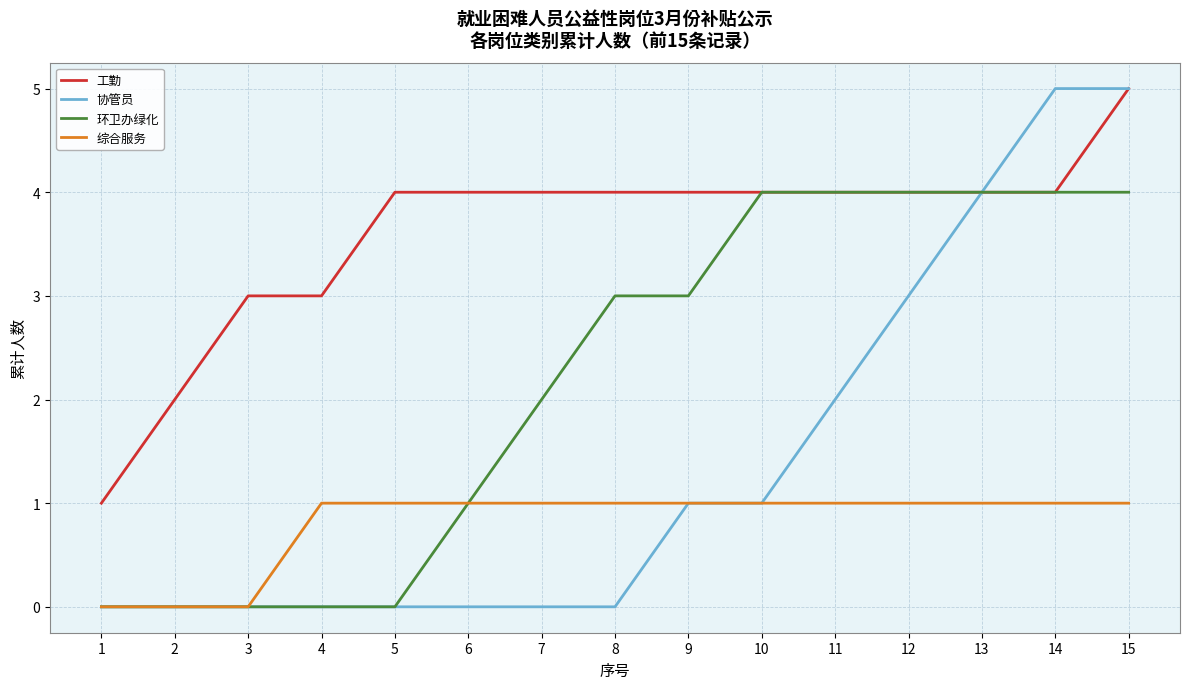

Is the value of 综合服务 at 9 greater than the value of 环卫办绿化 at 3?

Yes